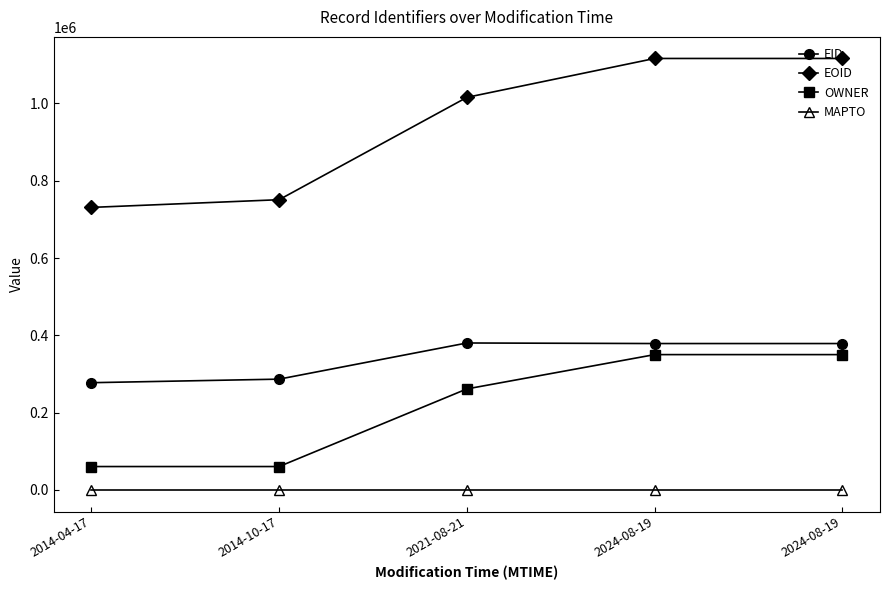

Rank the categories by MAPTO value from highest to lowest.

2014-04-17, 2014-10-17, 2021-08-21, 2024-08-19, 2024-08-19